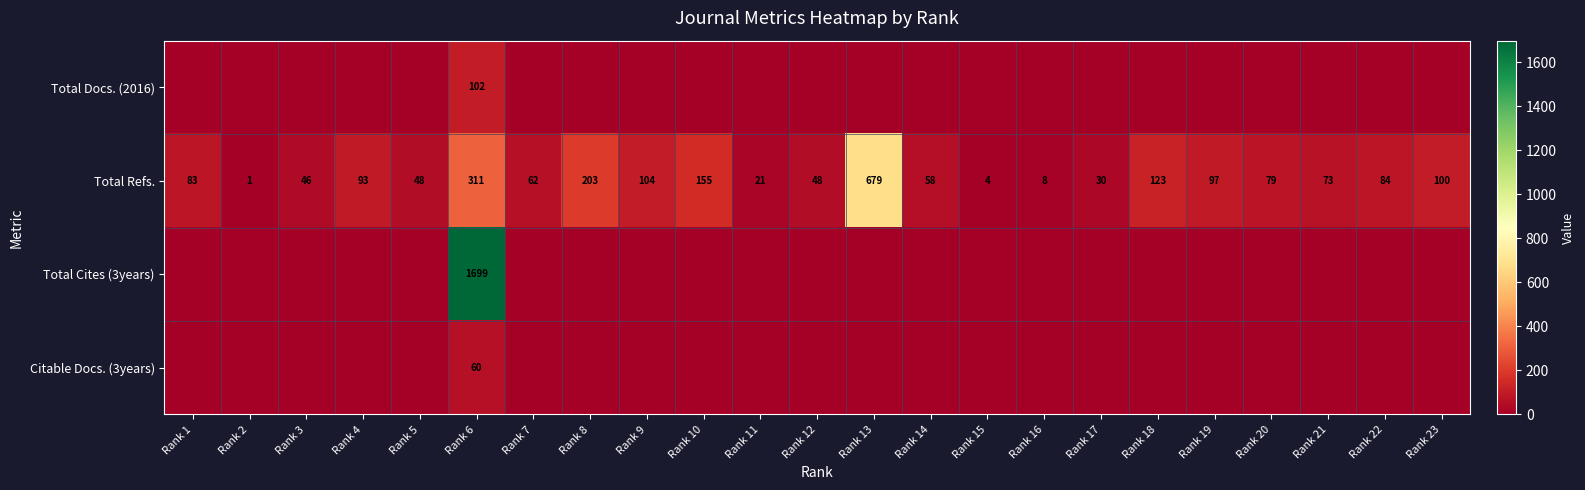

What is the sum of the Total Refs. values at Rank 1 and Rank 4?

176